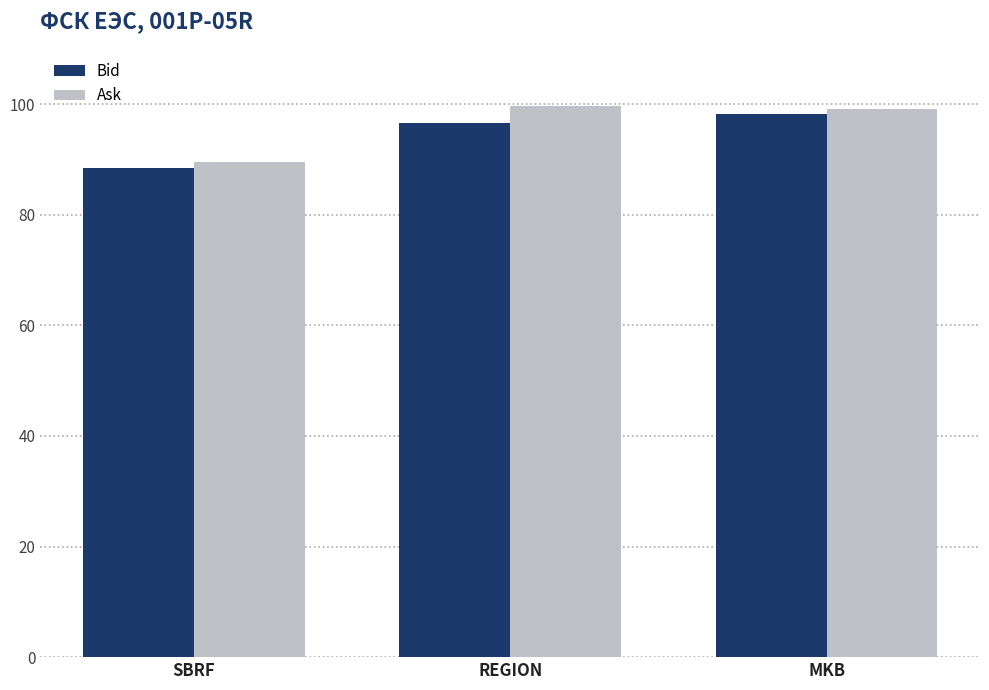

The value of Ask at SBRF is 129.1. True or false?

False